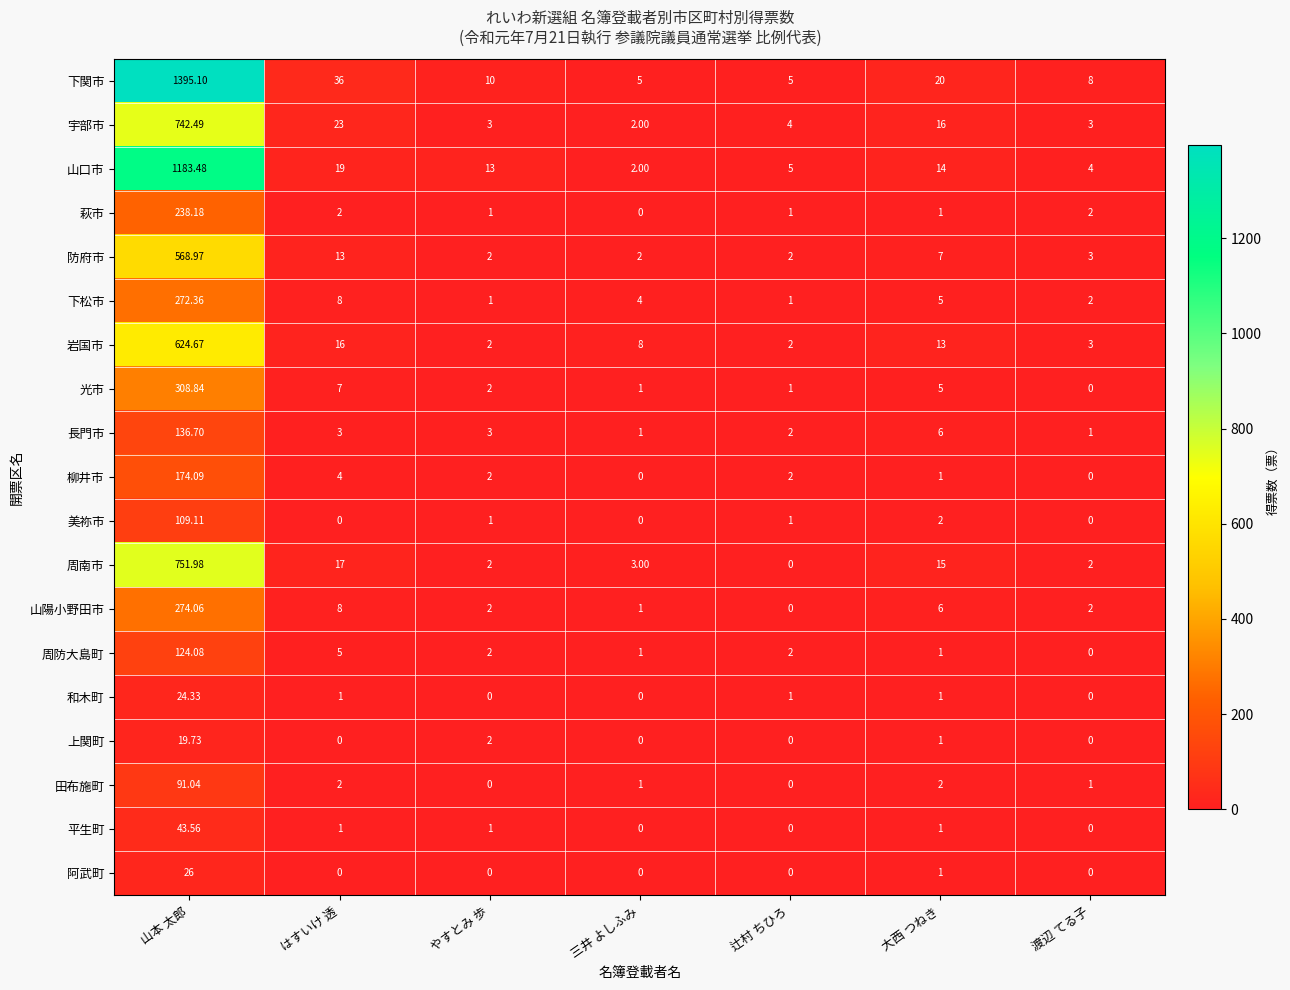

Which series has the widest spread of values?

下関市